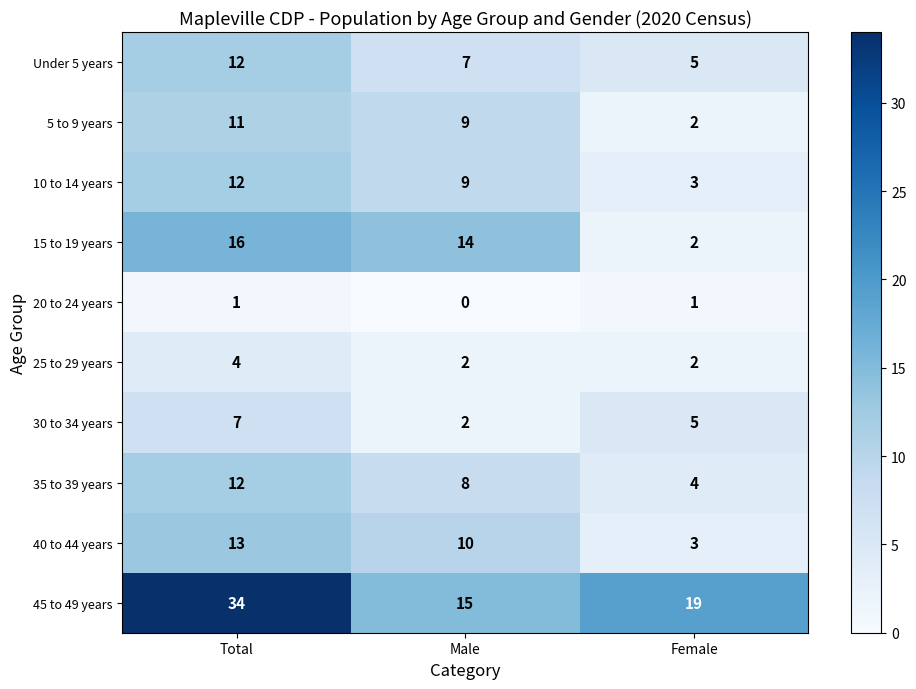

At which category is the sum across all series the highest?

Total